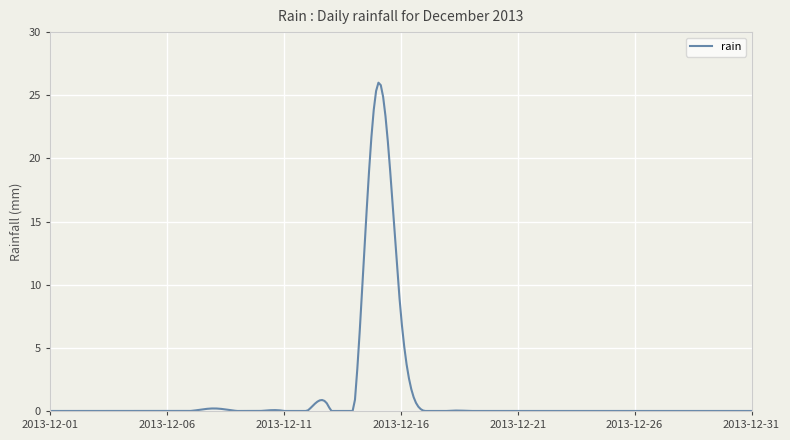

True or false: the data has more than 2 interior local peaks.

True